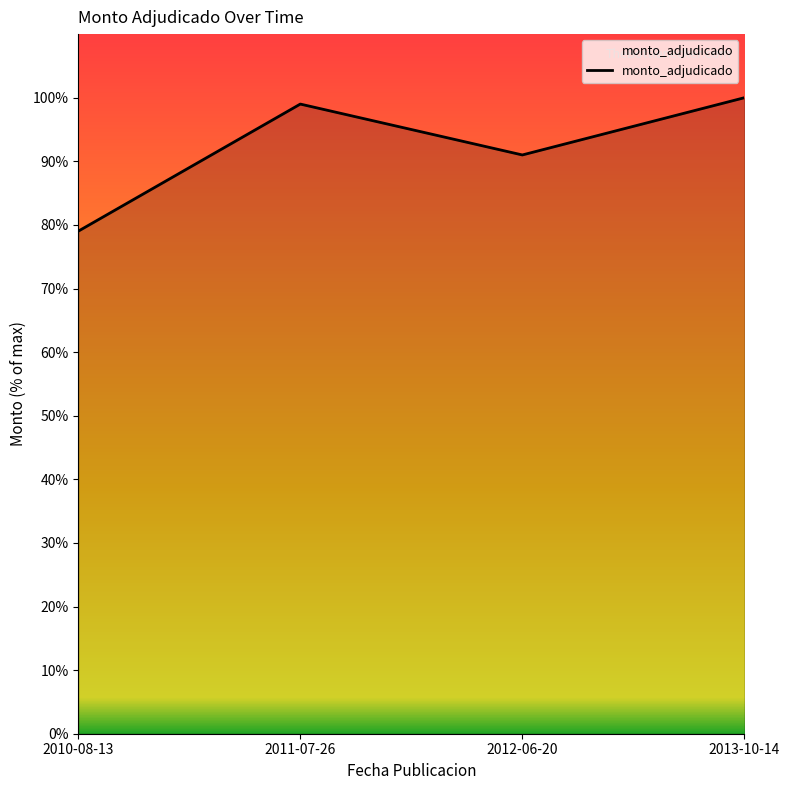

What is the change in value from 2011-07-26 to 2012-06-20?

-8.0